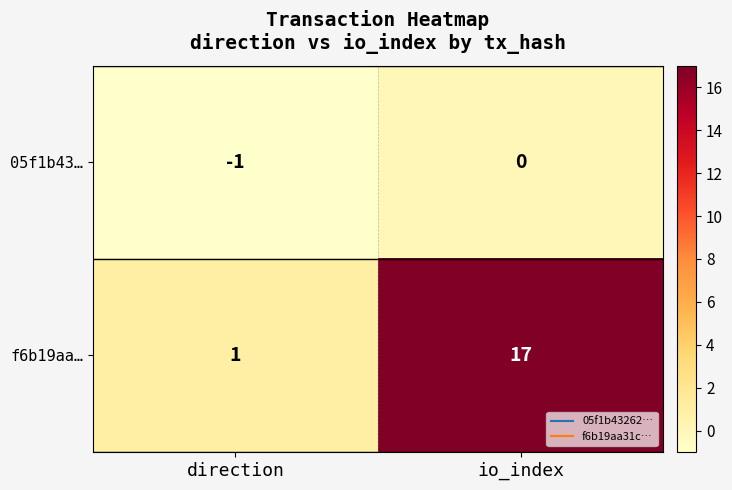

What is the difference between the maximum and minimum values in the f6b19aa… series?

16